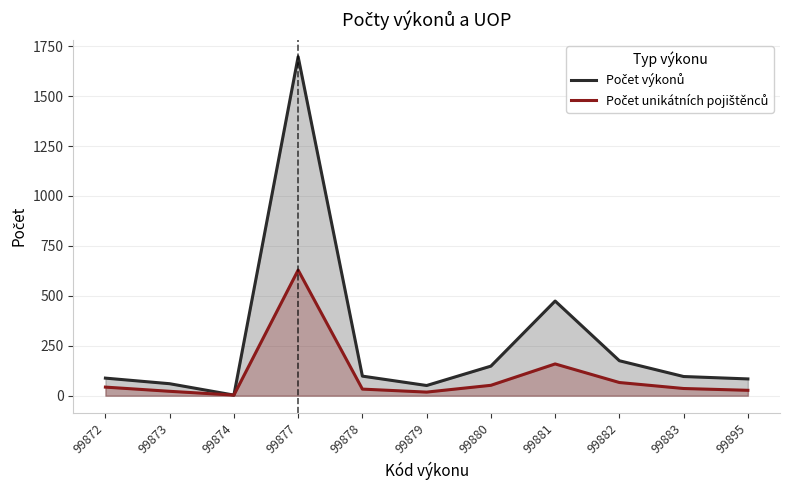

Where does the Počet výkonů series first go above 96?

99877